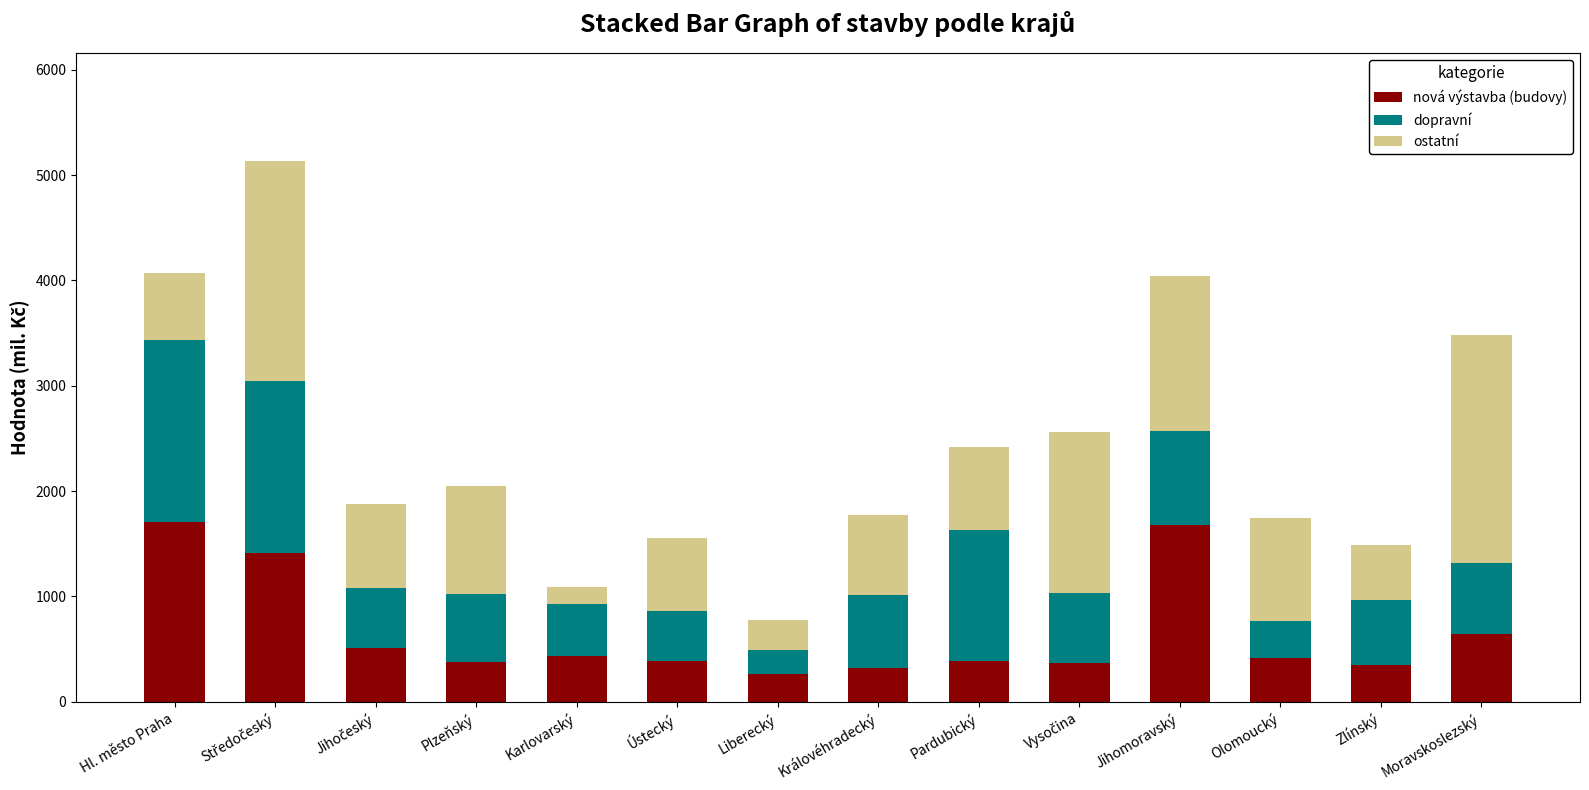

True or false: nová výstavba (budovy) has a value of 384 at Pardubický.

True